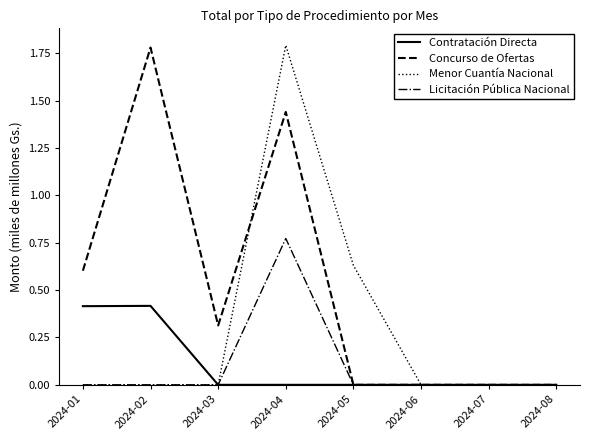

Which series has the largest total across all categories?

Concurso de Ofertas